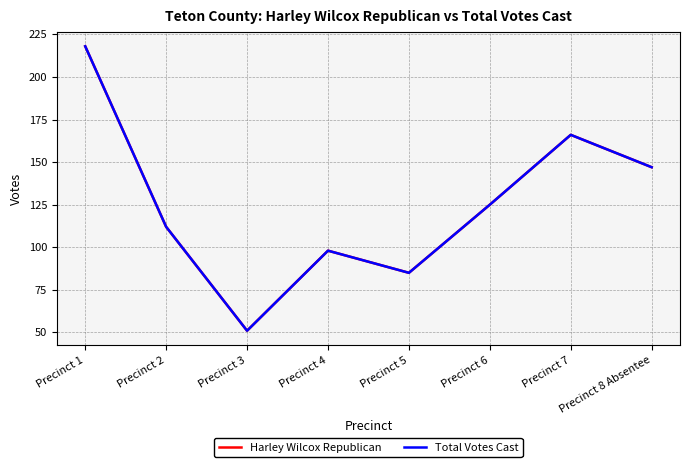

Does the chart display data point markers on the line(s)?

No